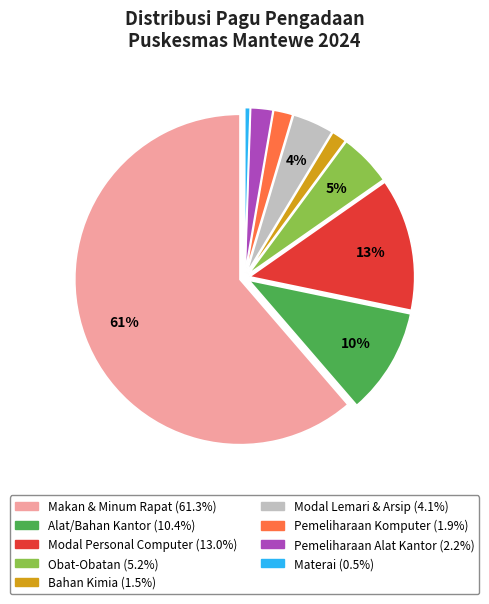

Count the number of slices in the pie.

9